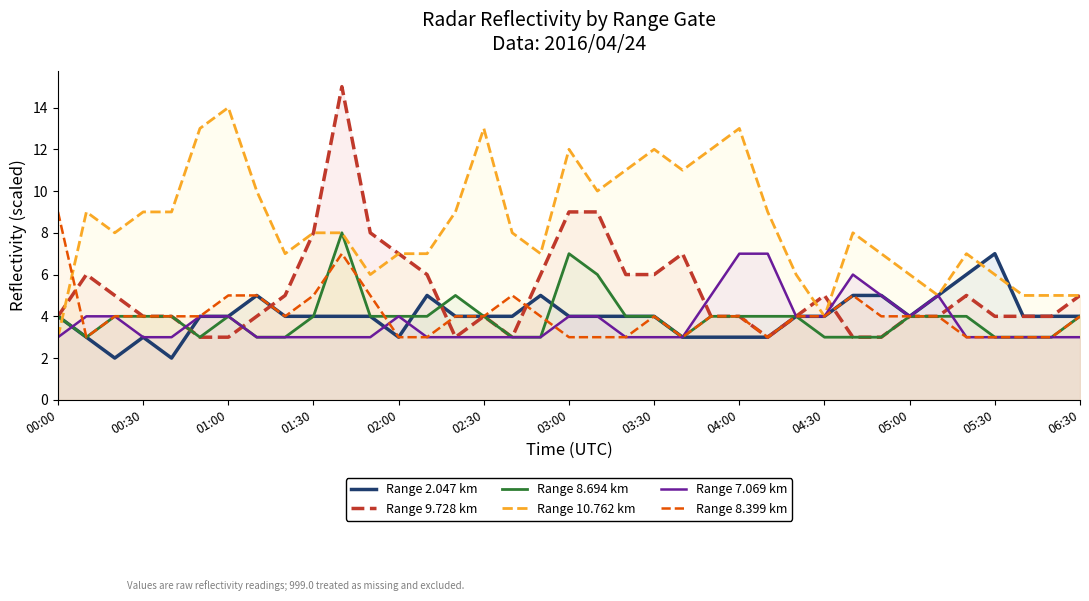

Count the number of data series in this chart.

6